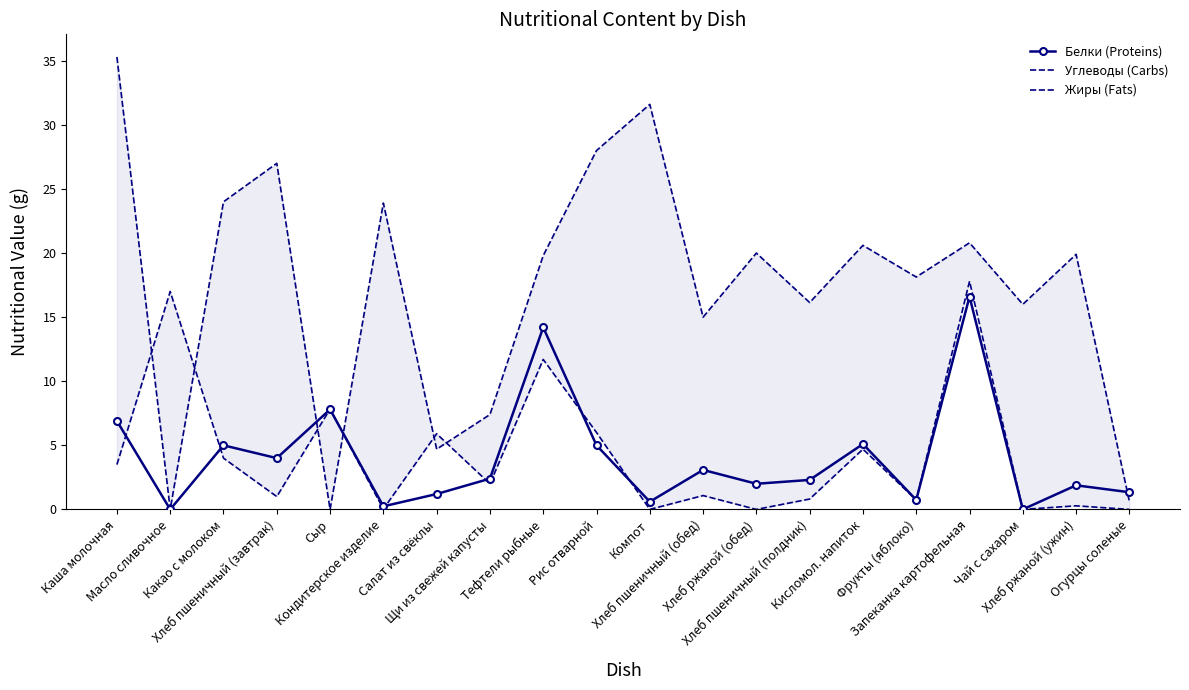

Read the Белки (Proteins) value at Тефтели рыбные.

14.2